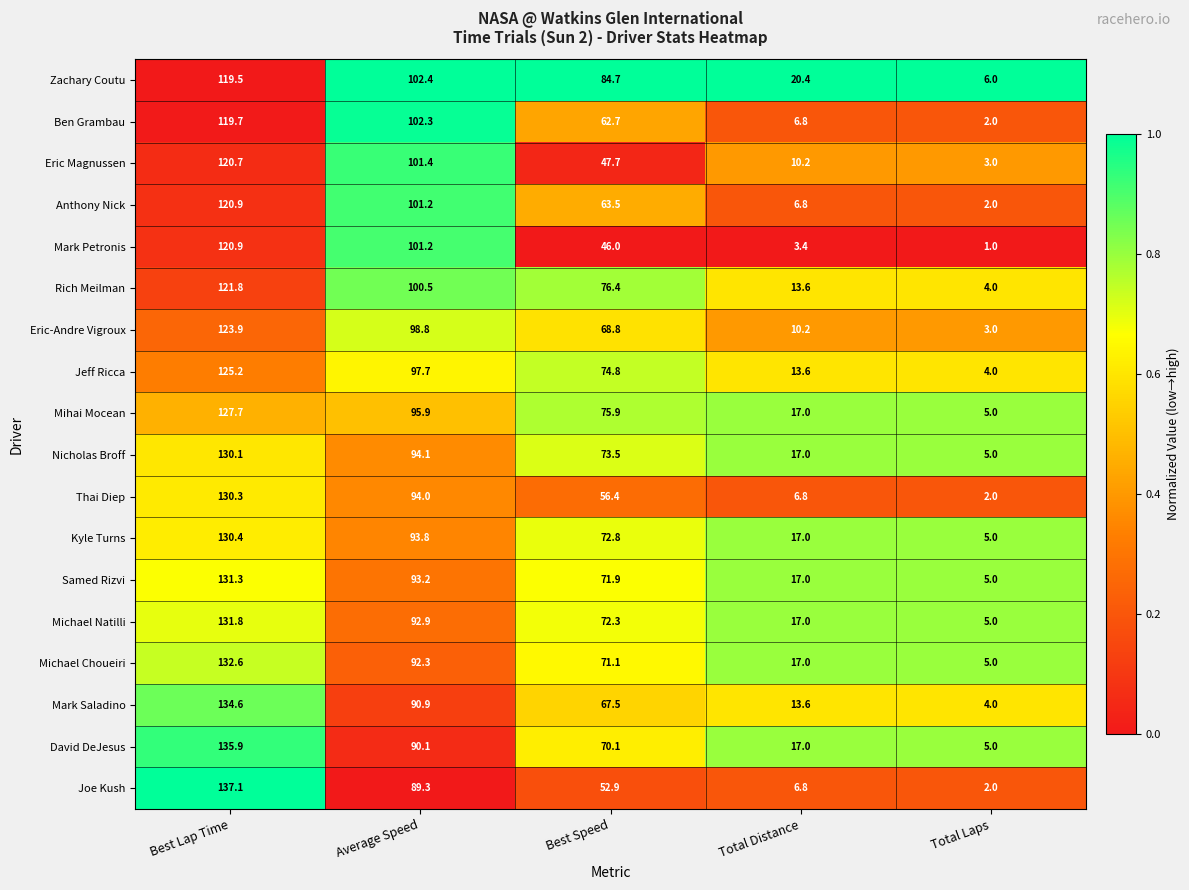

What is the difference between the Anthony Nick values at Total Distance and Best Speed?

56.7